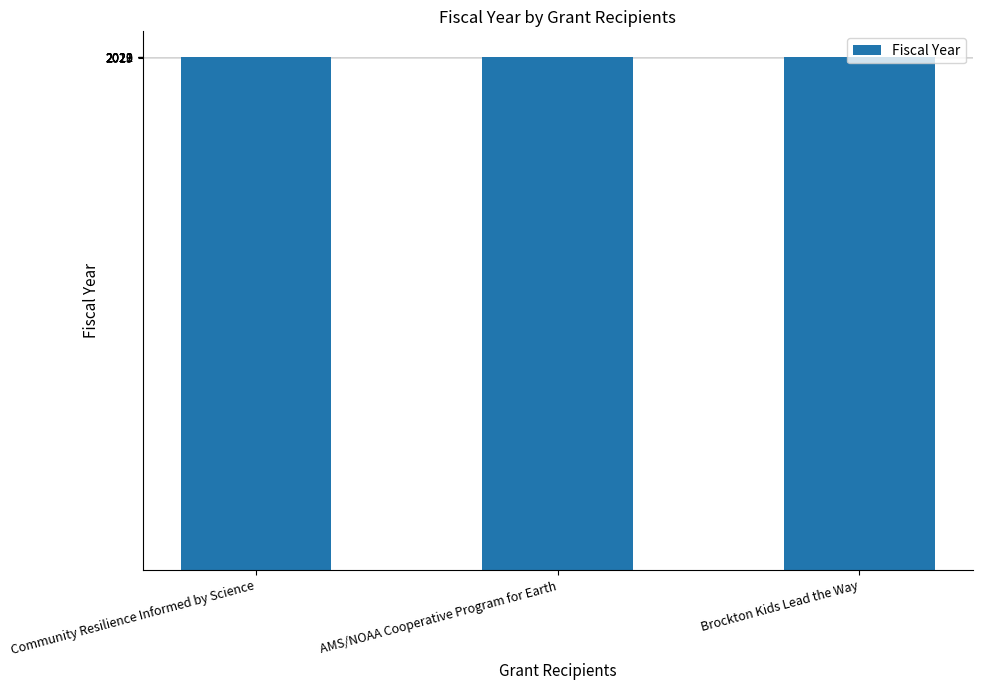

Is it true that the value at Community Resilience Informed by Science is 3619?

False